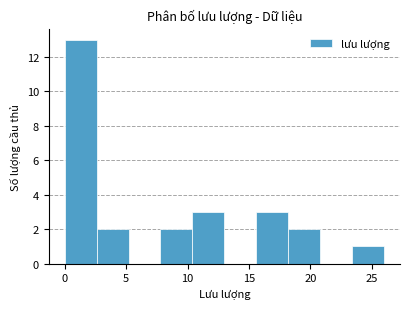

Which range on the x-axis has the tallest bar?

0.0 to 2.6